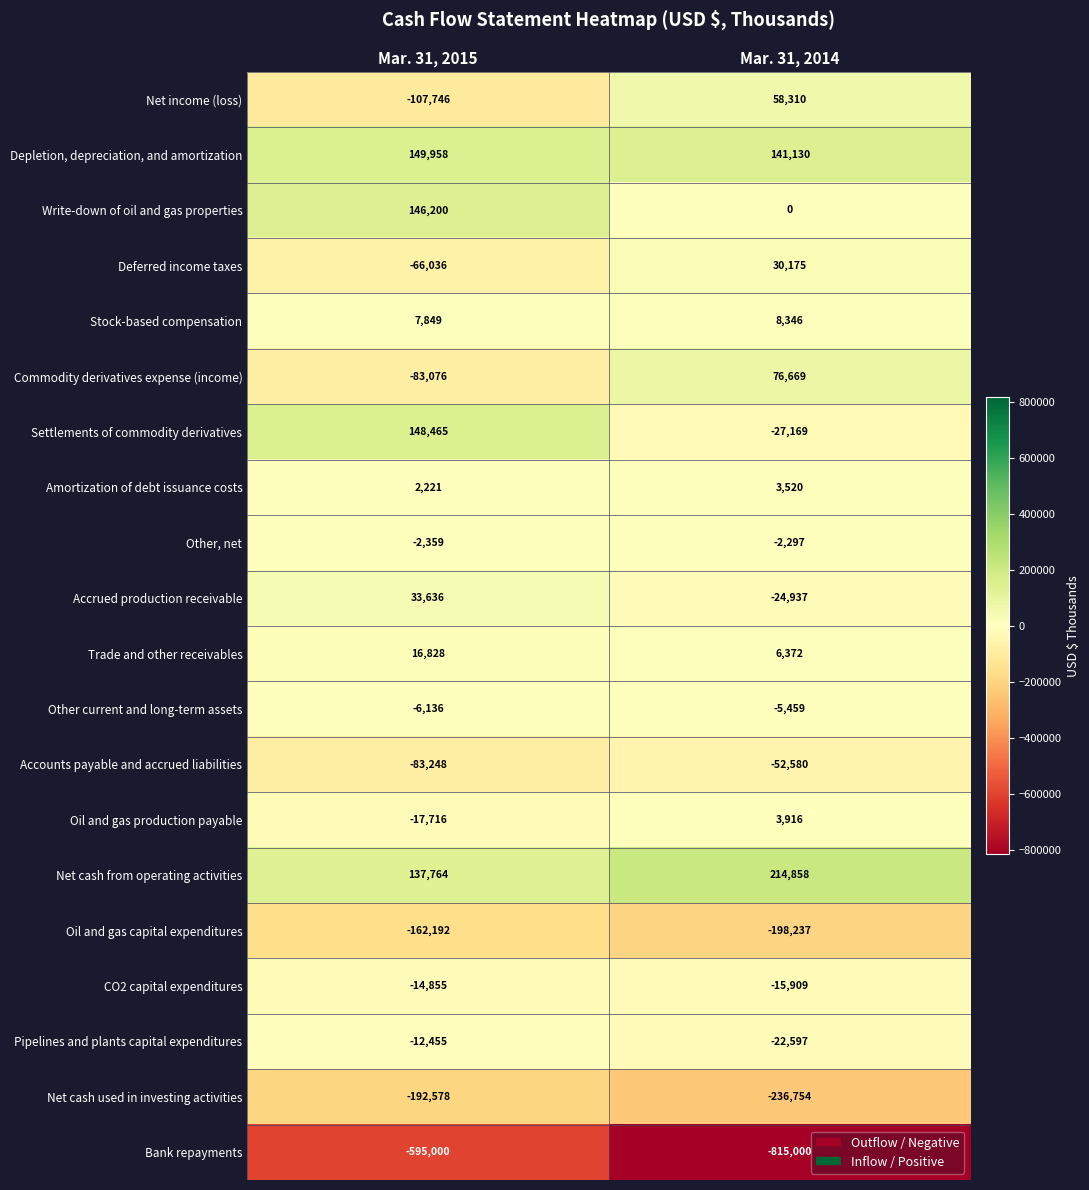

Which series has the largest total across all categories?

Net cash from operating activities